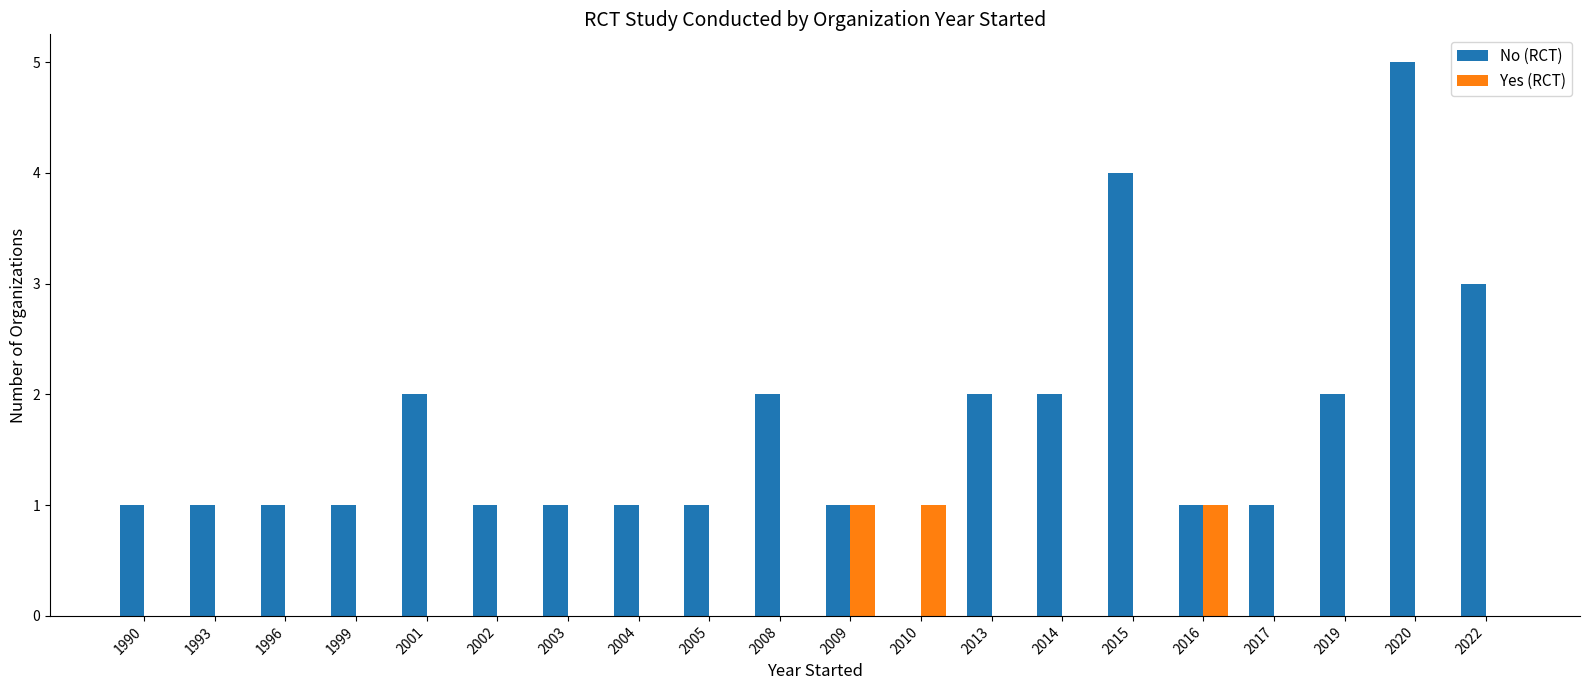

Between 2002 and 2015, which series saw the biggest shift?

No (RCT)